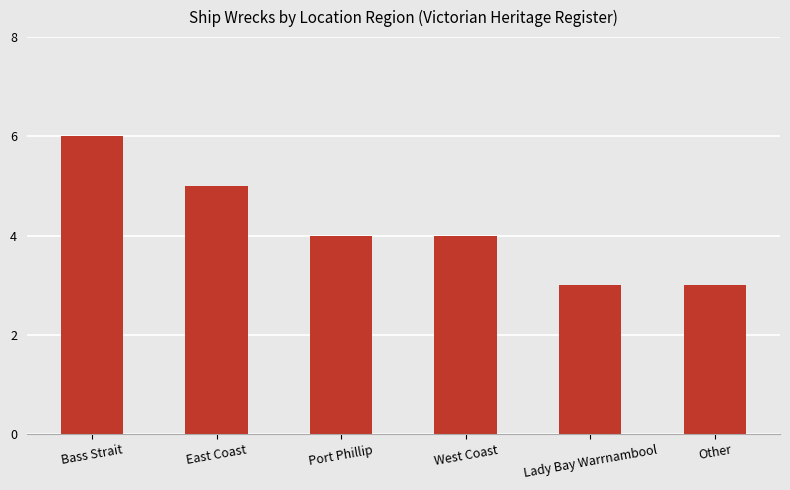

The chart shows a value of 3 at Port Phillip. True or false?

False